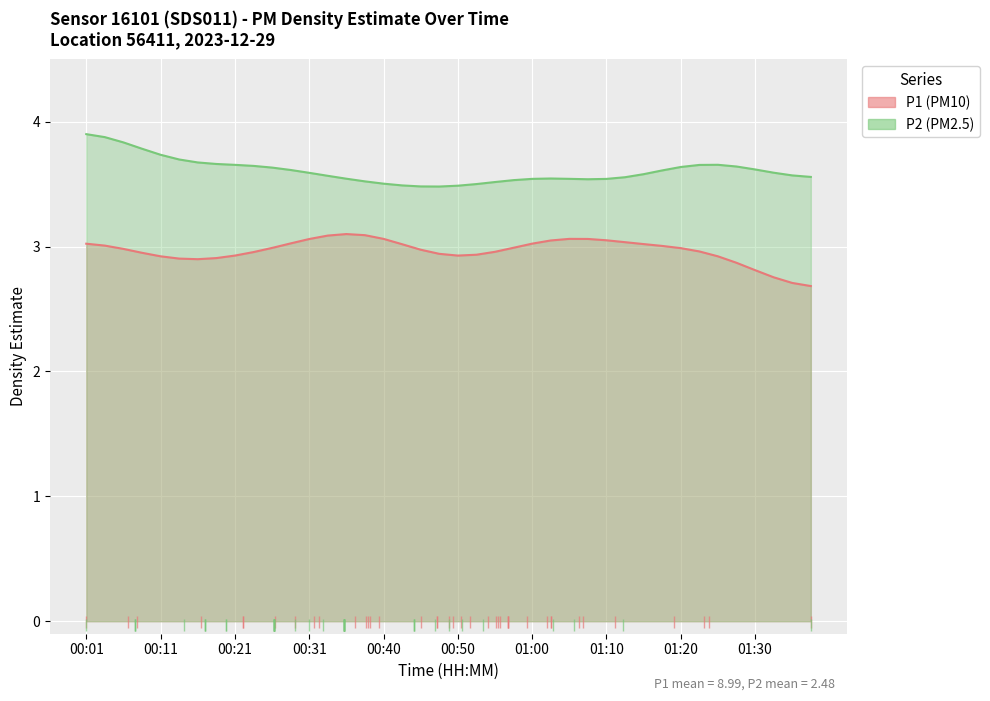

True or false: P2 (PM2.5)_line and P1 (PM10)_line intersect in this chart.

False